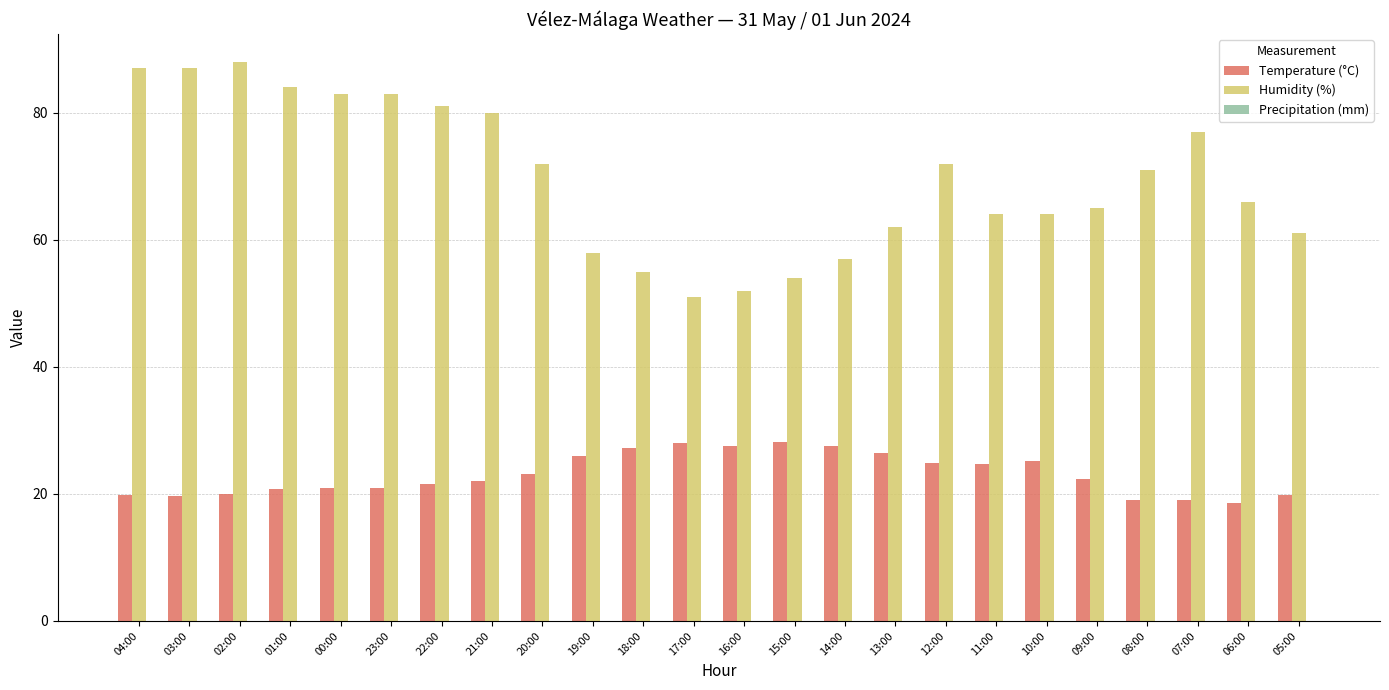

What is the greatest value displayed?

88.0